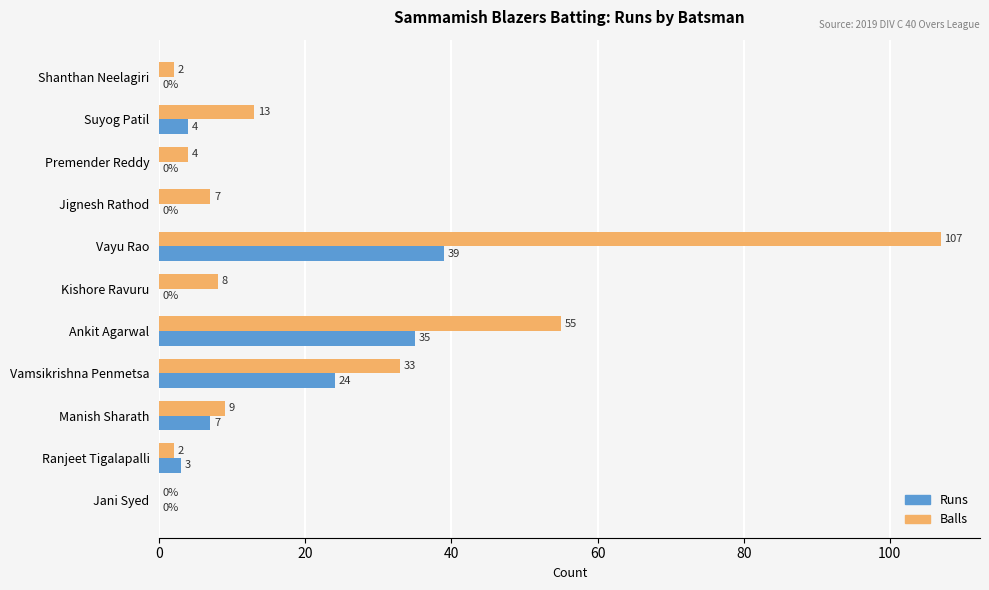

How many values in Runs are above zero?

6